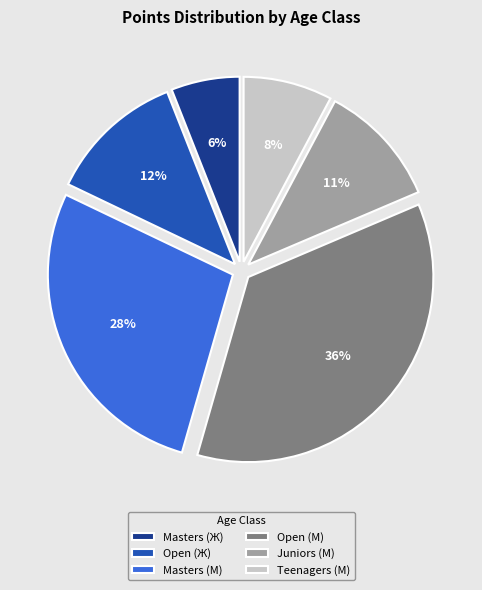

To the nearest percent, what is the difference between the largest and smallest slice percentages?

30%